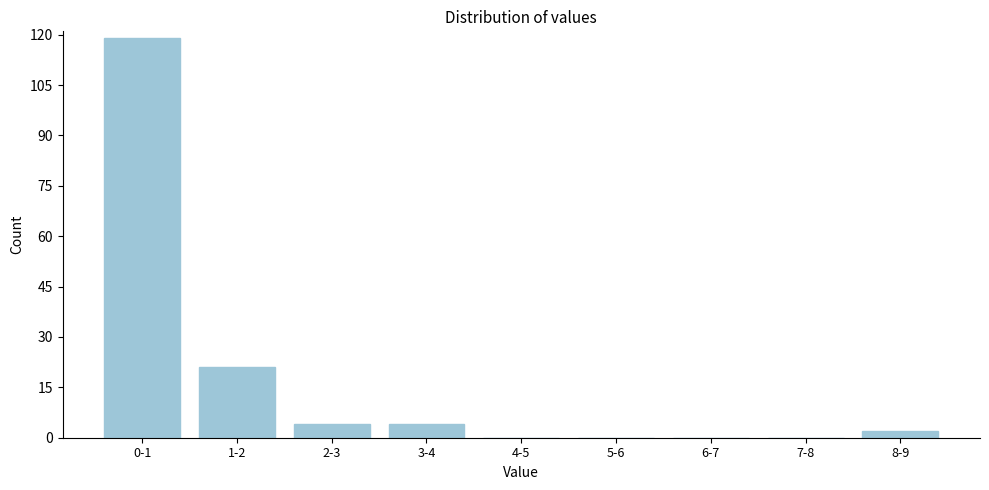

Reading right to left, list all the values displayed in this chart.

8-9=2	7-8=0	6-7=0	5-6=0	4-5=0	3-4=4	2-3=4	1-2=21	0-1=119